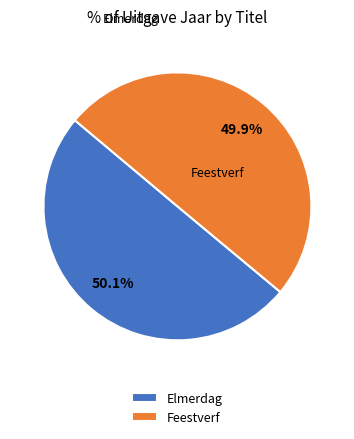

What portion of the pie excludes Feestverf?

50.1%